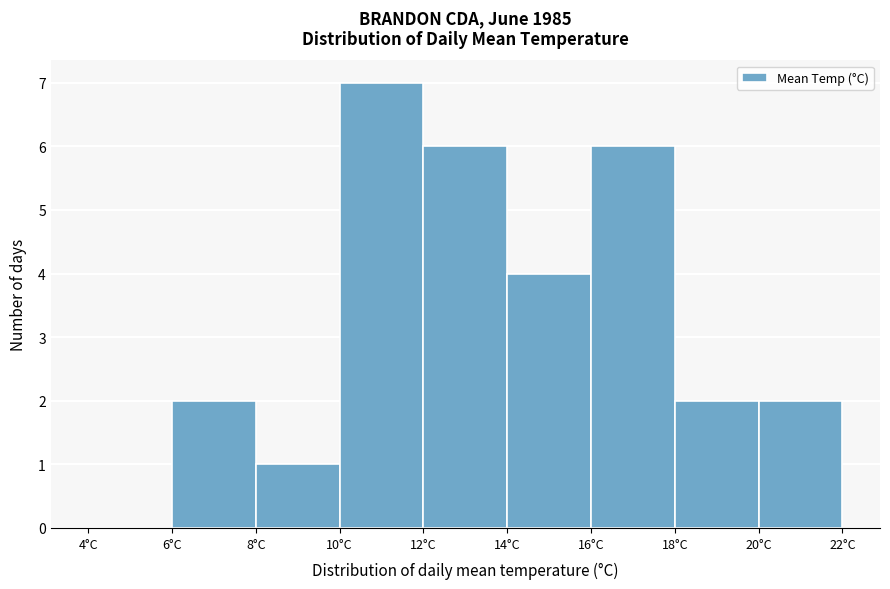

Over which range of the x-axis is the bar tallest?

10 to 12